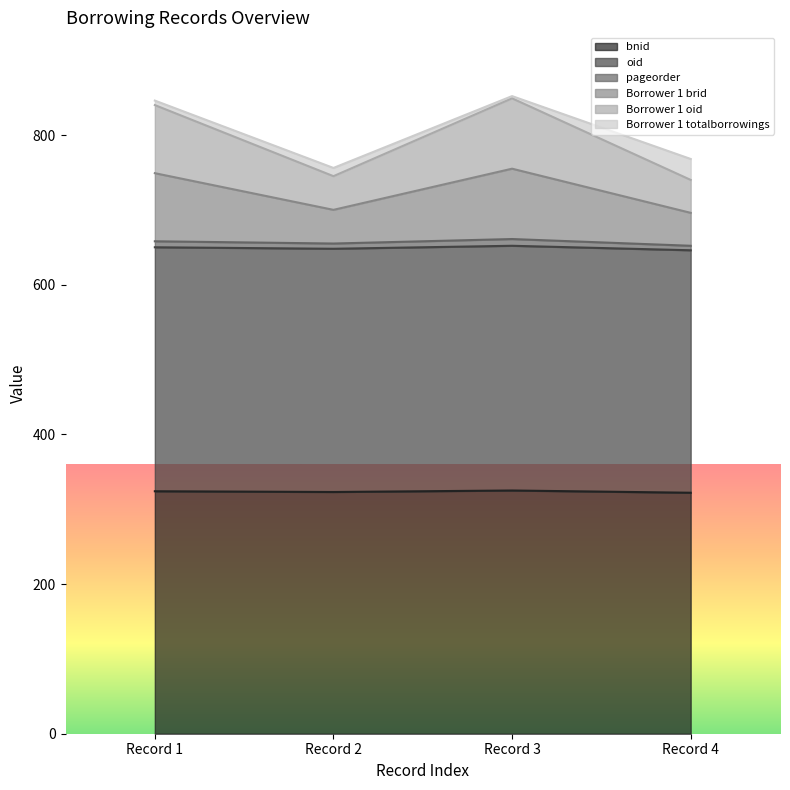

At how many categories does at least one series exceed 833?

2